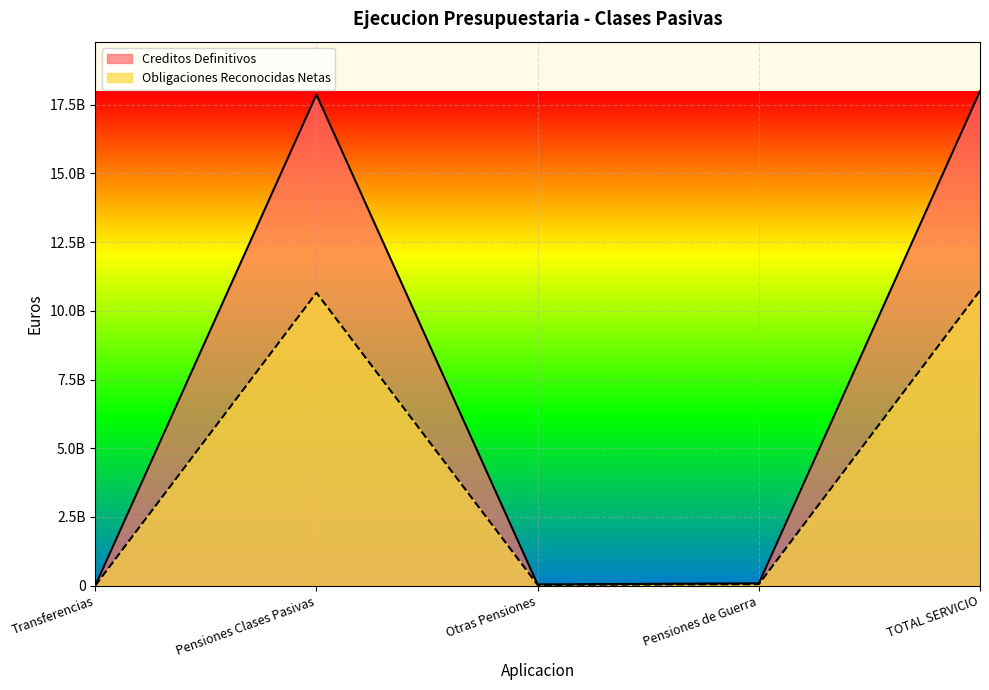

The Obligaciones Reconocidas Netas series shows 27852407.7 at Otras Pensiones. True or false?

True